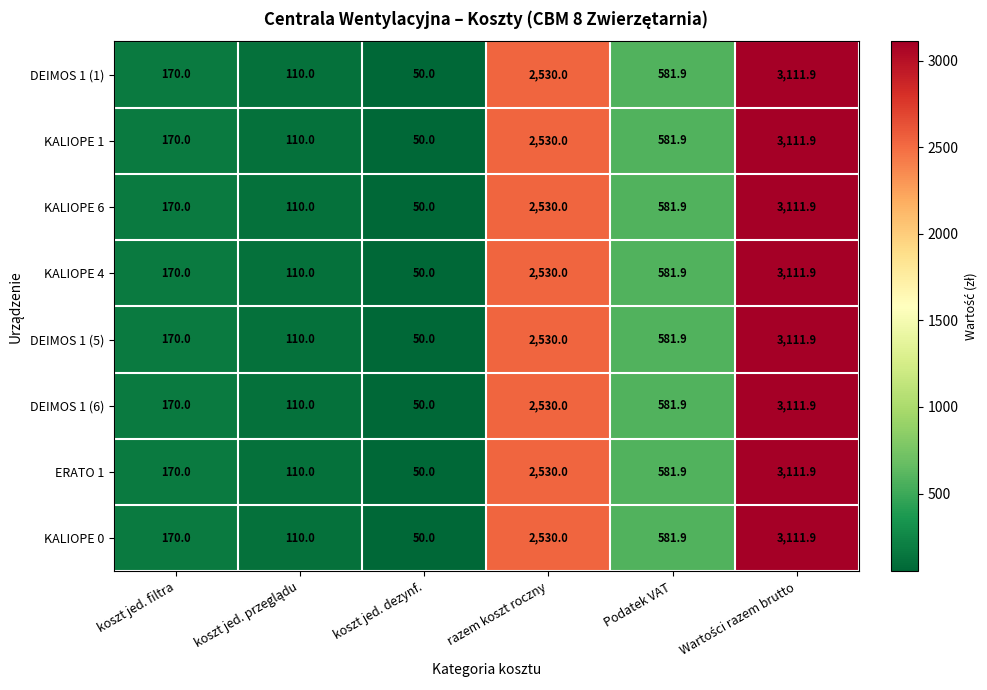

How many data points does each series have?

6